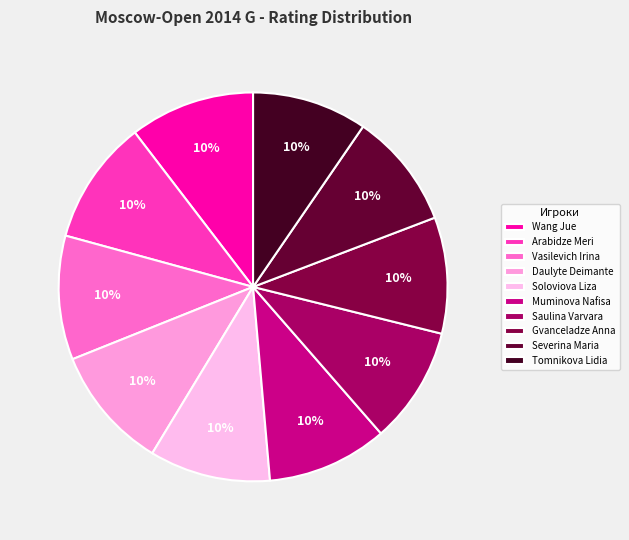

How many slices are in this pie chart?

10